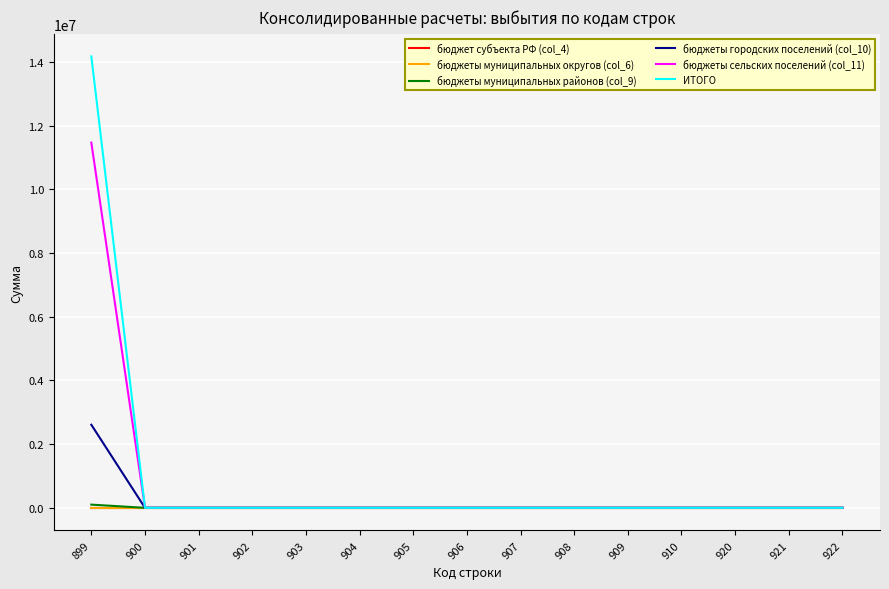

Reading left to right, list all the values displayed in this chart.

бюджет субъекта РФ (col_4): 0	0	0	0	0	0	0	0	0	0	0	0	0	0	0
бюджеты муниципальных округов (col_6): 0	0	0	0	0	0	0	0	0	0	0	0	0	0	0
бюджеты муниципальных районов (col_9): 100180	0	0	0	0	0	0	0	0	0	0	0	0	0	0
бюджеты городских поселений (col_10): 2609350	0	0	0	0	0	0	0	0	0	0	0	0	0	0
бюджеты сельских поселений (col_11): 11470440	0	0	0	0	0	0	0	0	0	0	0	0	0	0
ИТОГО: 14179970	0	0	0	0	0	0	0	0	0	0	0	0	0	0